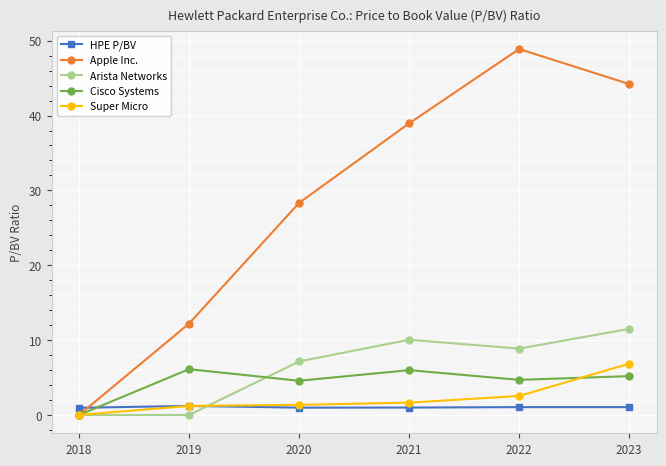

What is the value of the Cisco Systems point at the 5th from the left?

4.7